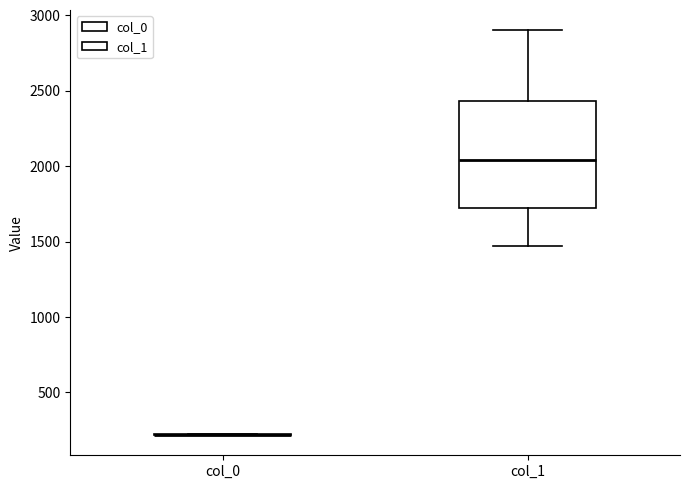

Reading left to right, transcribe this box plot: for each box, give where its median line is, the range the box spans, and where its two whiskers end, as read against the y-axis. The values are not printed on the chart, so give them approximately, as read against the axis.

col_0: box collapsed to a line at 200, whiskers 200 to 200
col_1: median 2050, box 1700 to 2450, whiskers 1450 to 2900